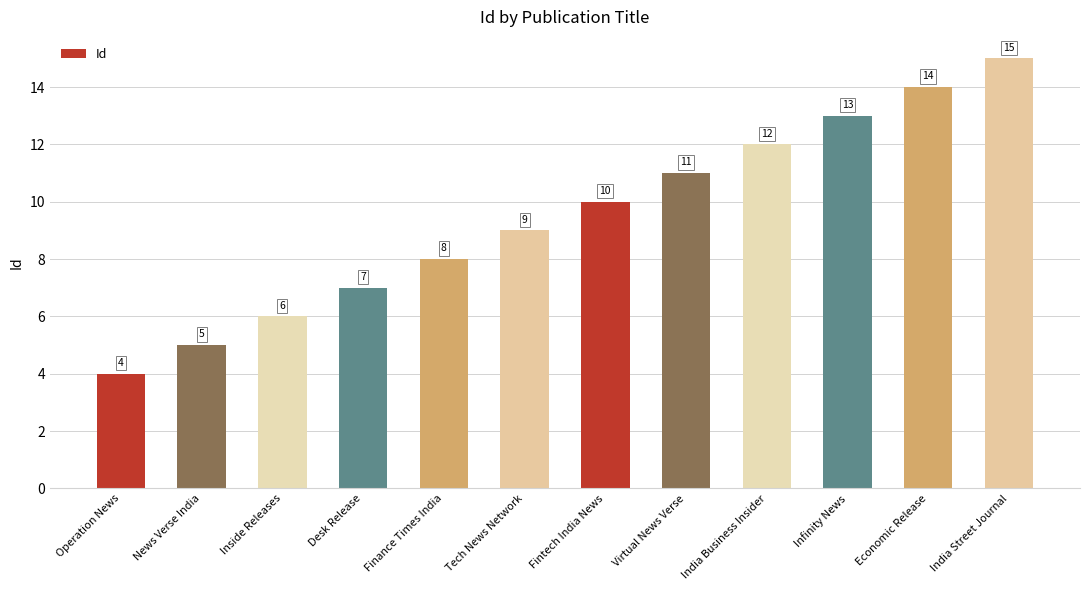

Is it true that the value at India Business Insider is 12?

True